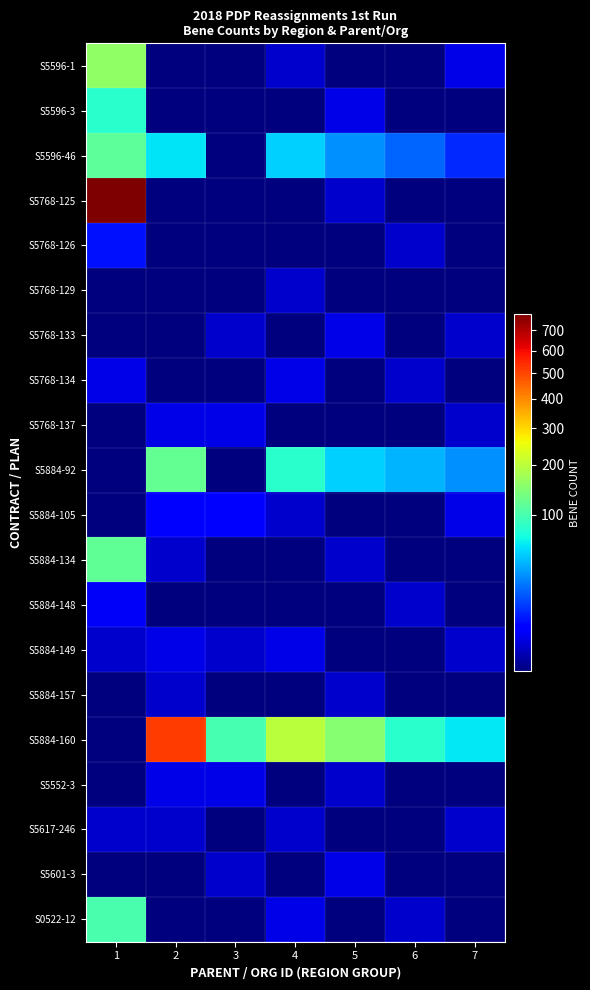

List the series in order of their peak value, highest first.

S5768-125, S5884-160, S5596-1, S5884-92, S5884-134, S5596-46, S0522-12, S5596-3, S5768-126, S5884-105, S5884-148, S5768-133, S5768-134, S5768-137, S5884-149, S5552-3, S5601-3, S5768-129, S5884-157, S5617-246